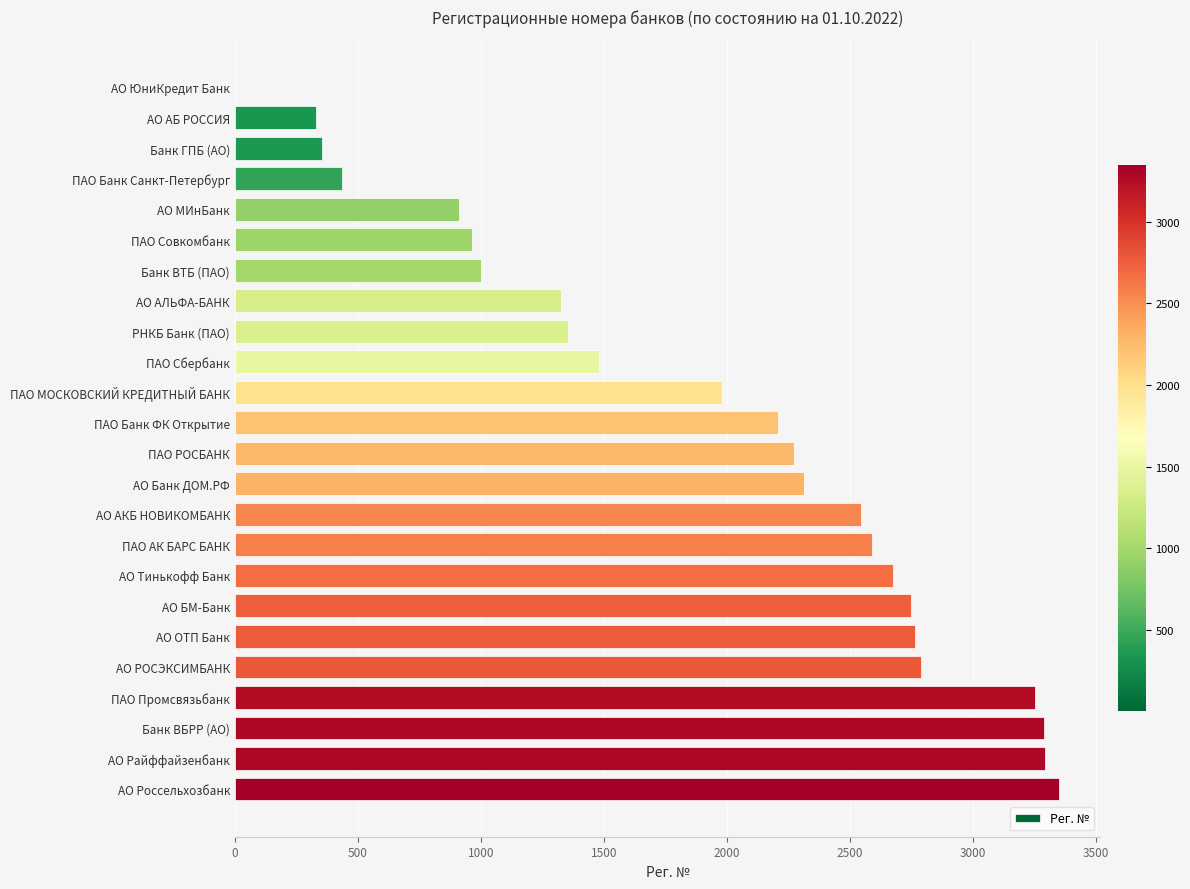

Which category has the highest value across all series?

АО Россельхозбанк